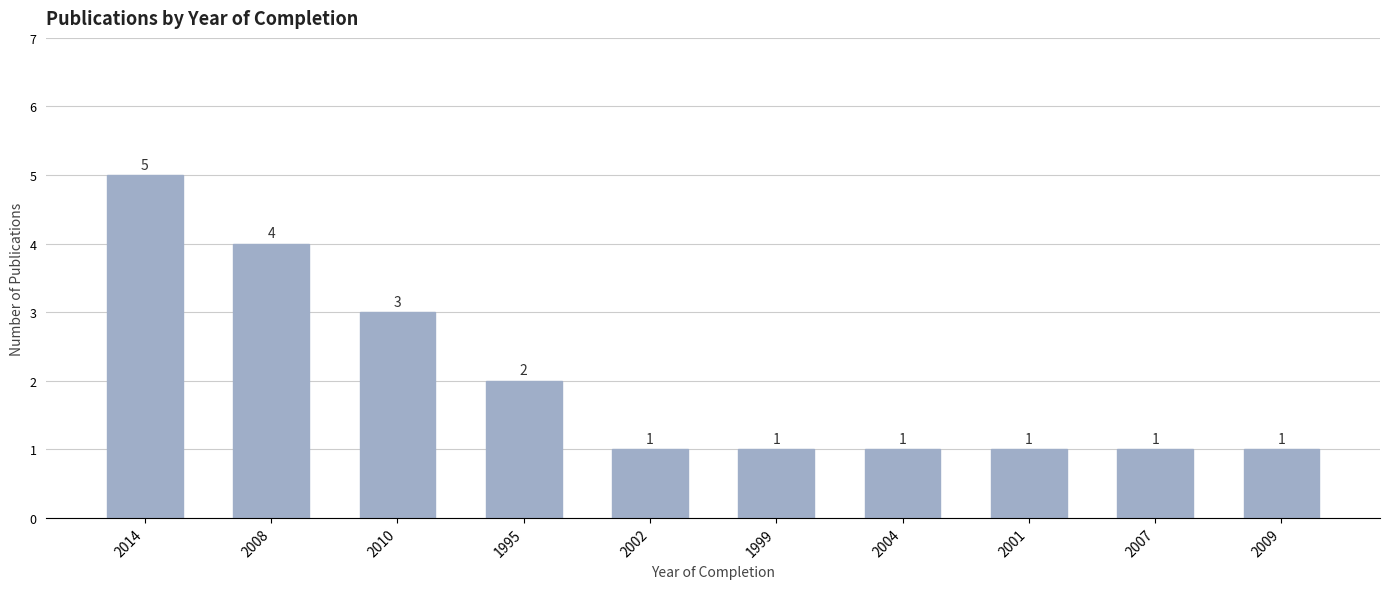

What position from the right is 2001?

3